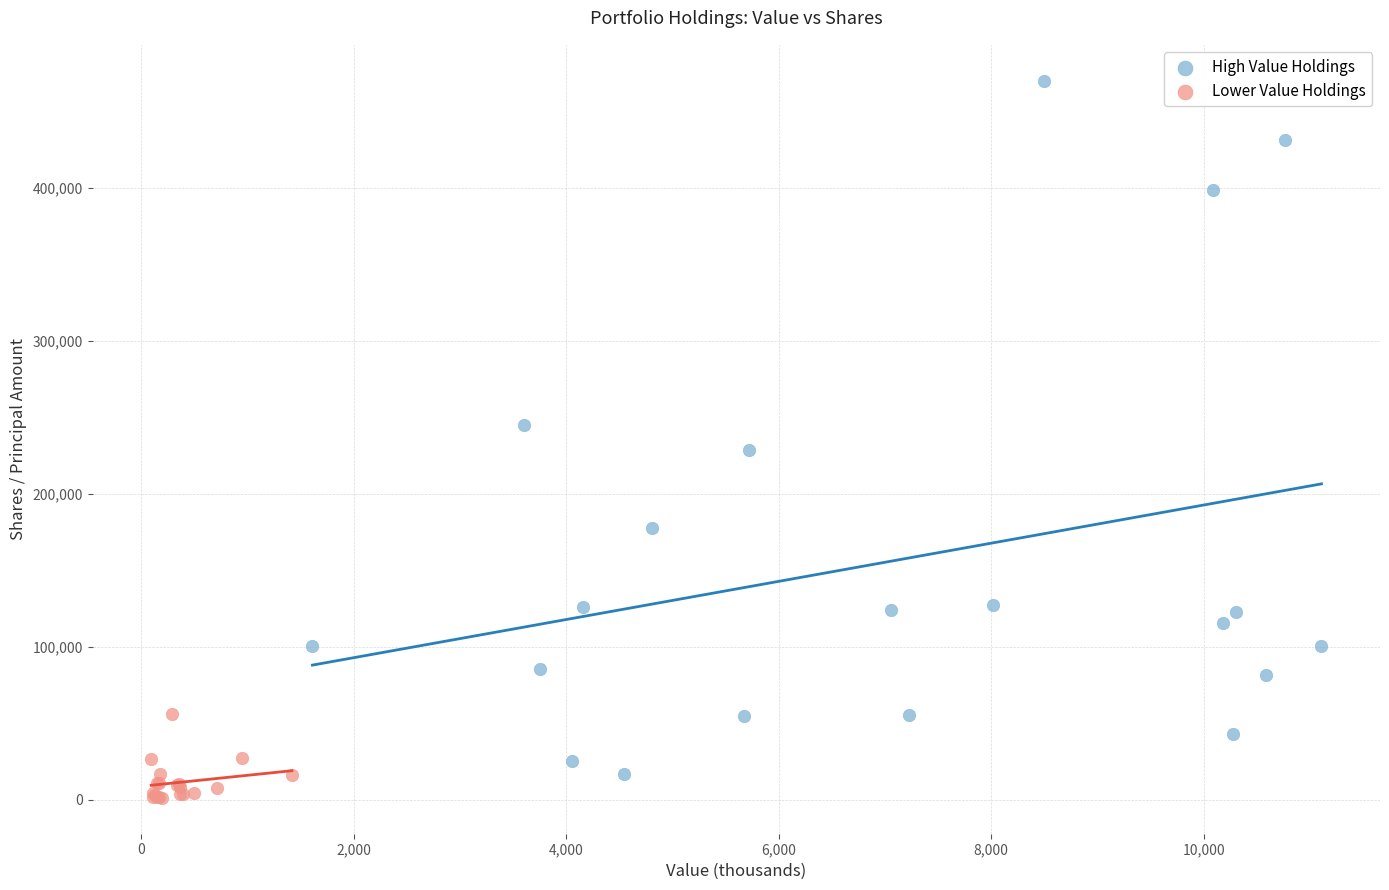

Which series reaches the maximum Y coordinate?

High Value Holdings